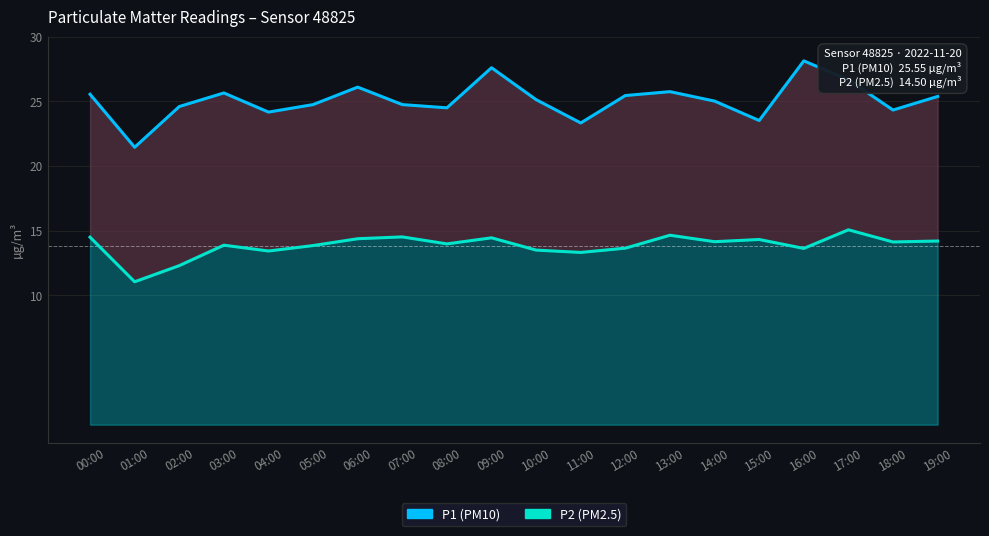

The P2 series shows 22.8 at 00:00. True or false?

False